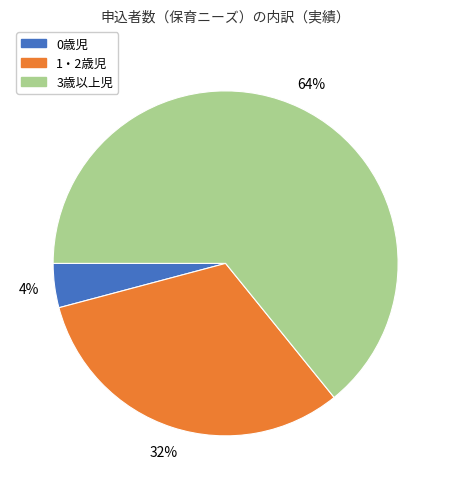

Approximately how many times larger is the value at 3歳以上児 compared to 1・2歳児?

2.0